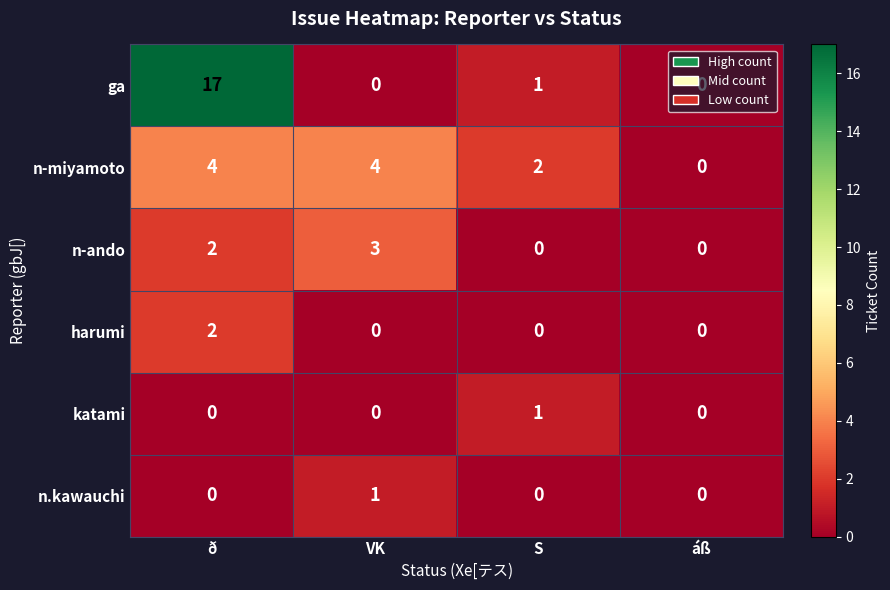

At which category is the sum across all series the highest?

ð